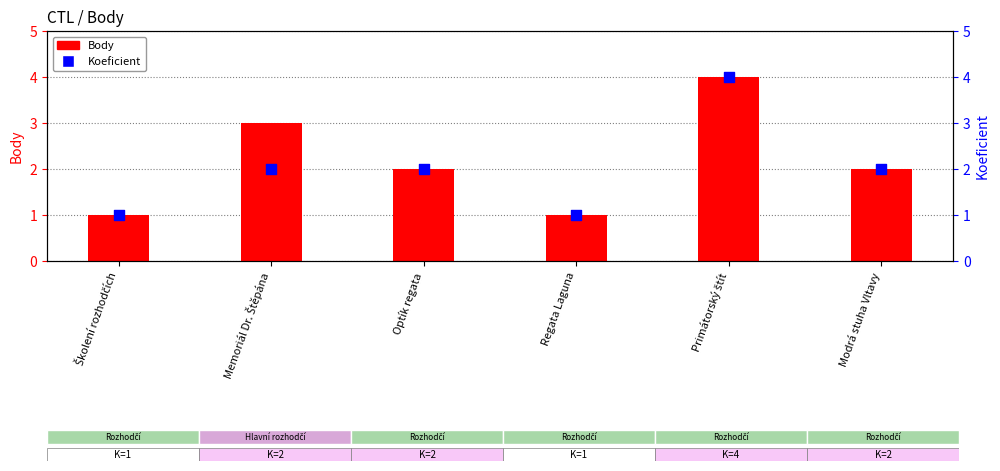

At which category is the sum across all series the highest?

Primátorský štít